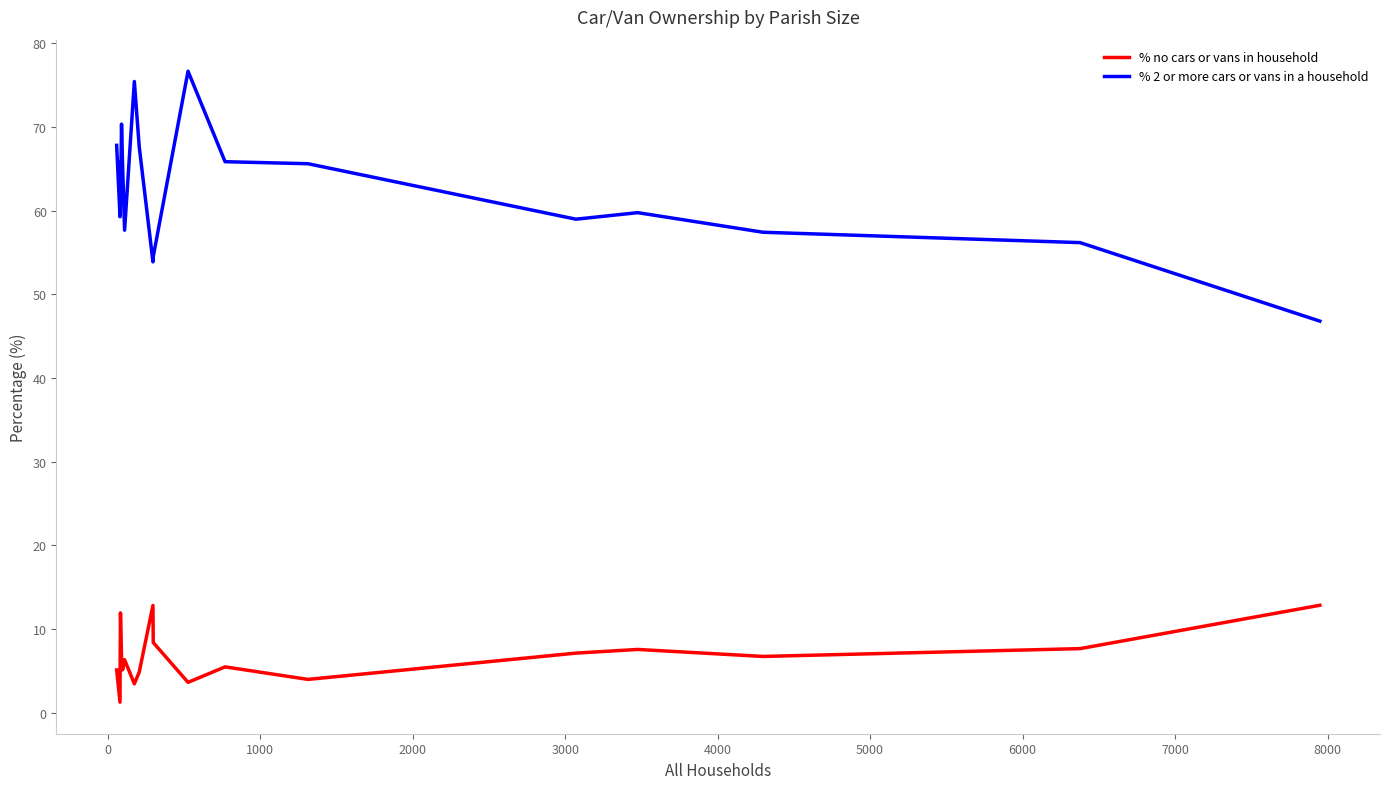

What is the difference between the maximum and second lowest values in the % no cars or vans in household series?

9.4